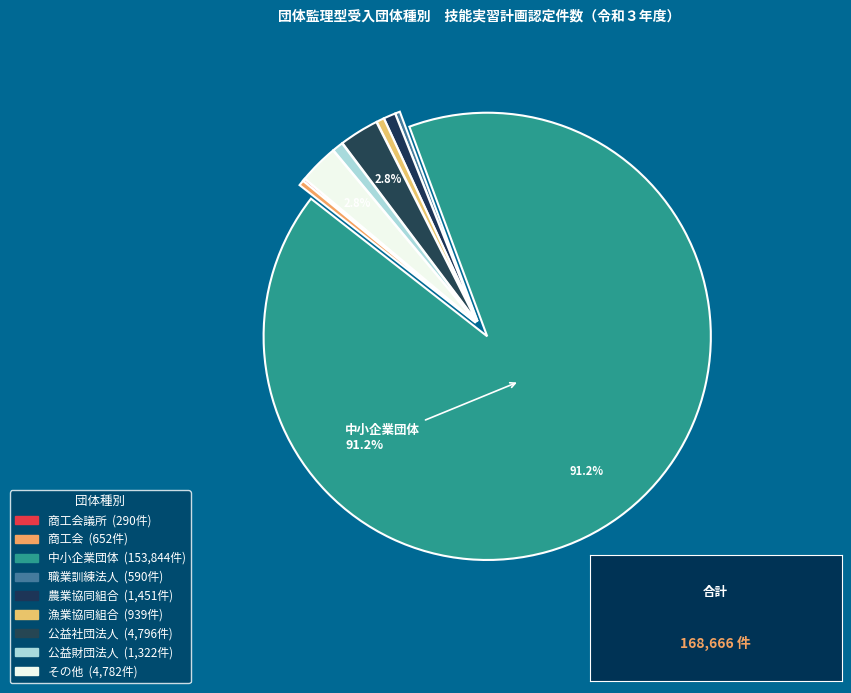

Which category has the biggest portion of the pie?

中小企業団体